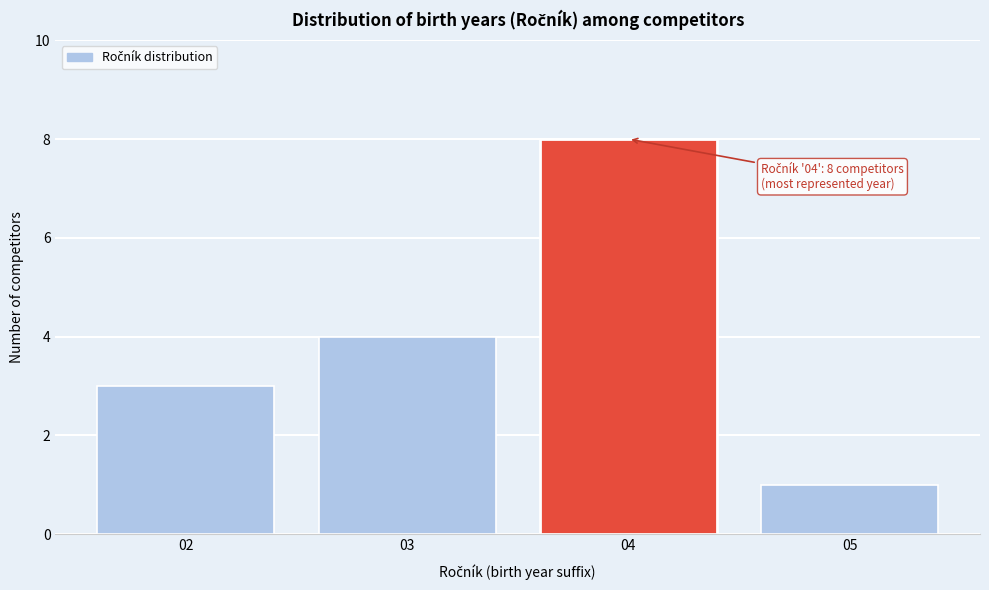

Which range on the x-axis has the tallest bar?

3.5 to 4.5